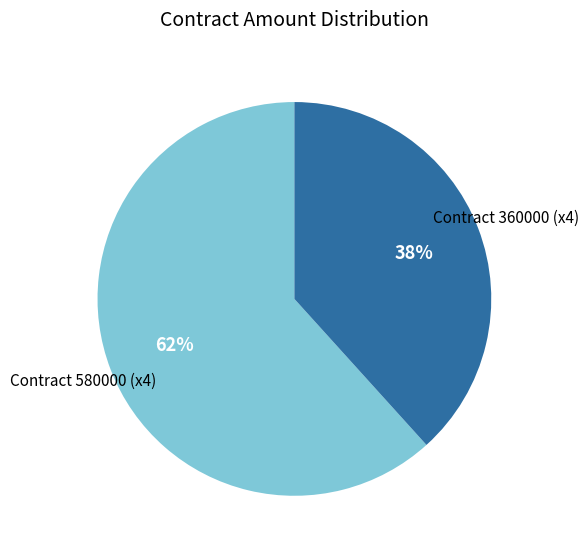

Is there a majority slice in this chart?

Yes